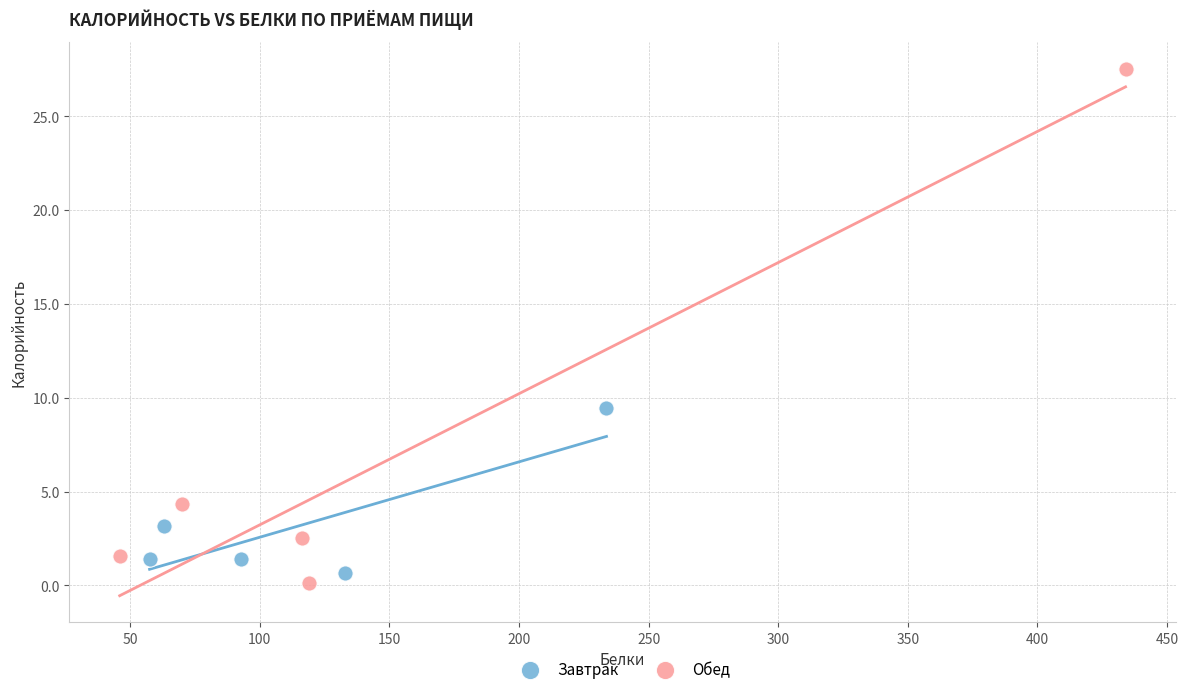

What are all the series names shown in the legend?

Завтрак, Обед